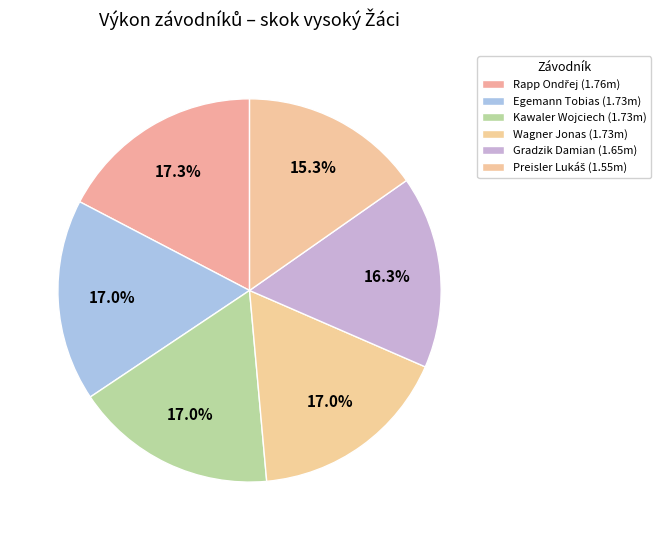

What is the change in value from Rapp Ondřej to Preisler Lukáš?

-0.2